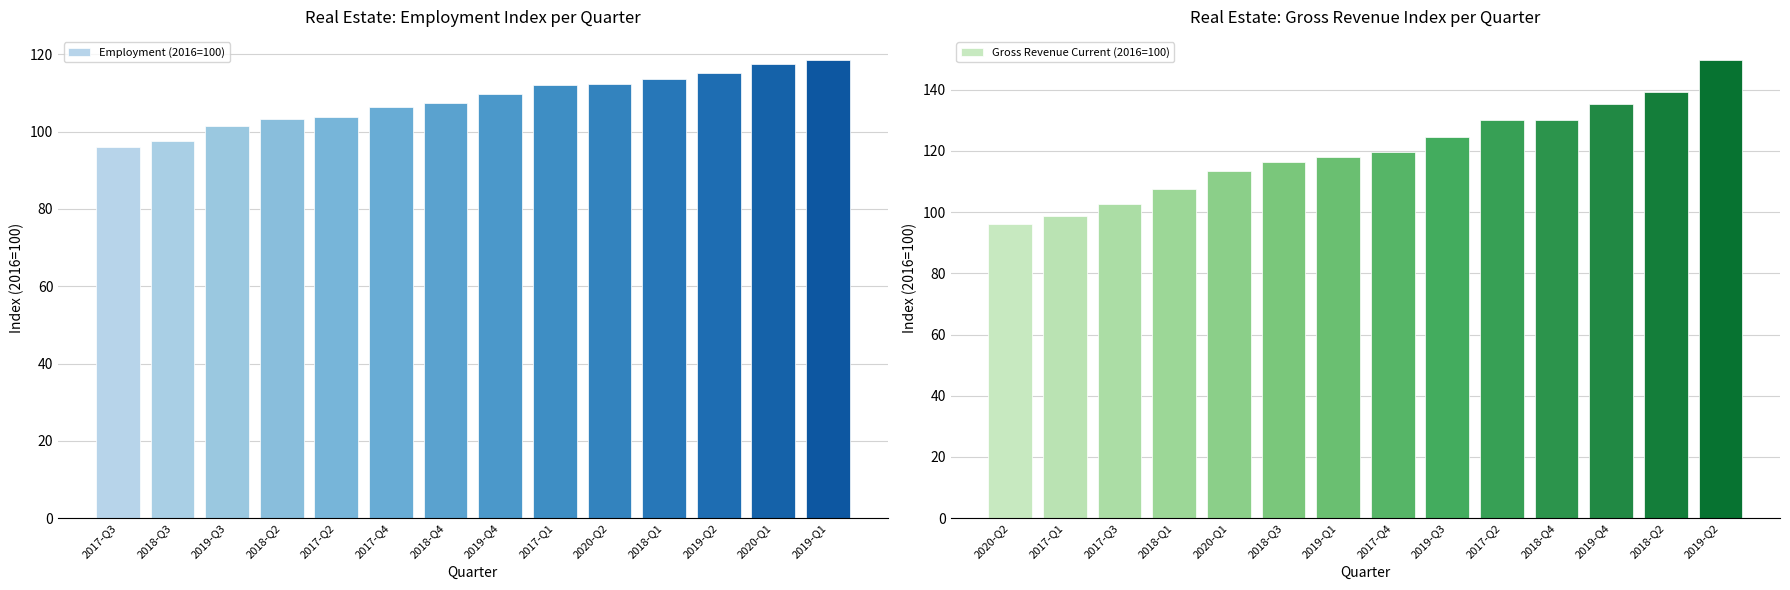

The value of Employment (2016=100) at 2018-Q4 is 107.3. True or false?

True